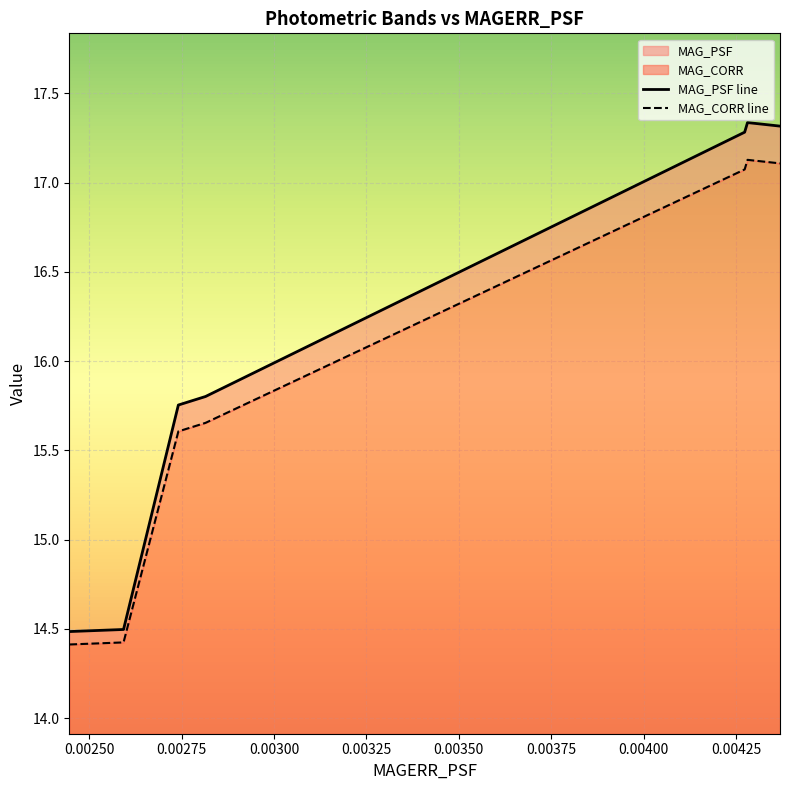

Where does the MAG_PSF line series first go above 15?

0.00275